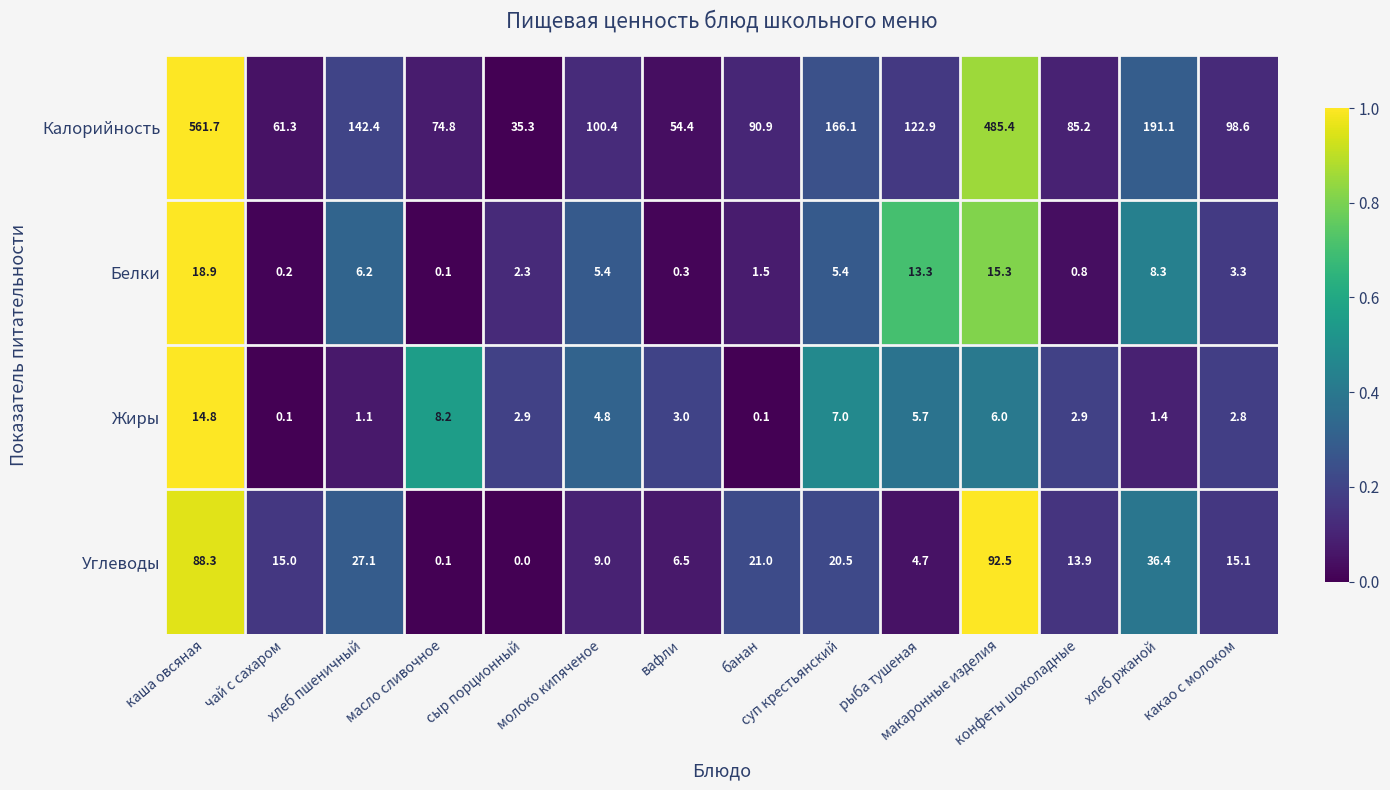

What is the maximum value for Калорийность?

561.7